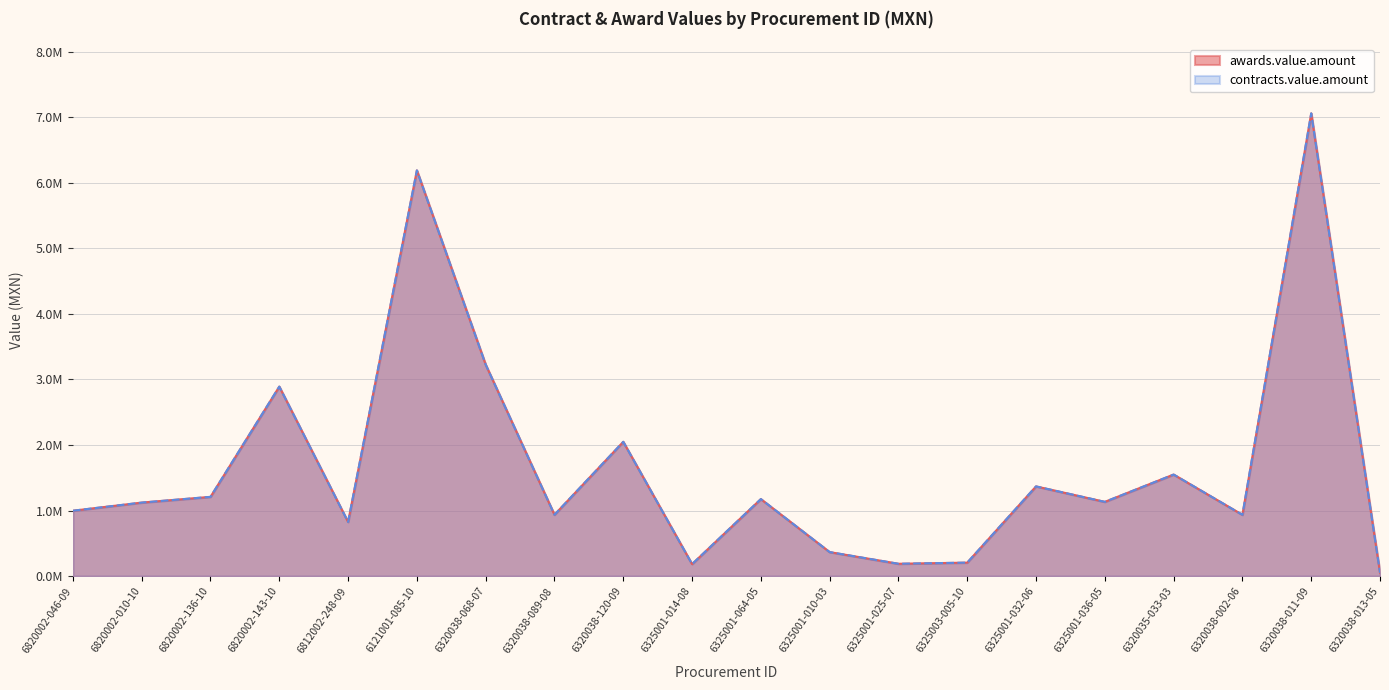

At which category is the sum across all series the highest?

6320038-011-09